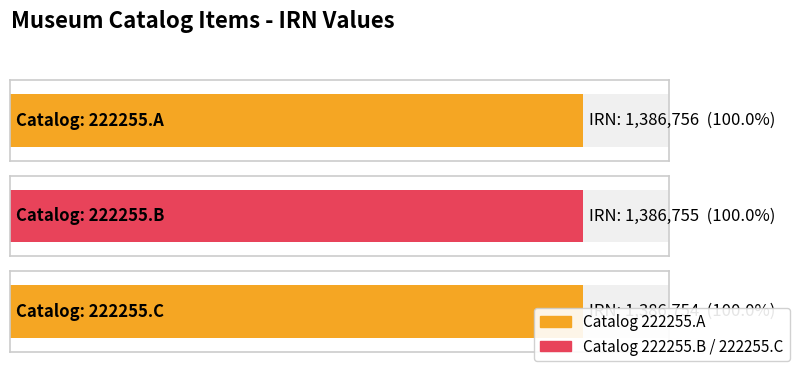

At which category does the chart reach its peak across all series?

222255.A